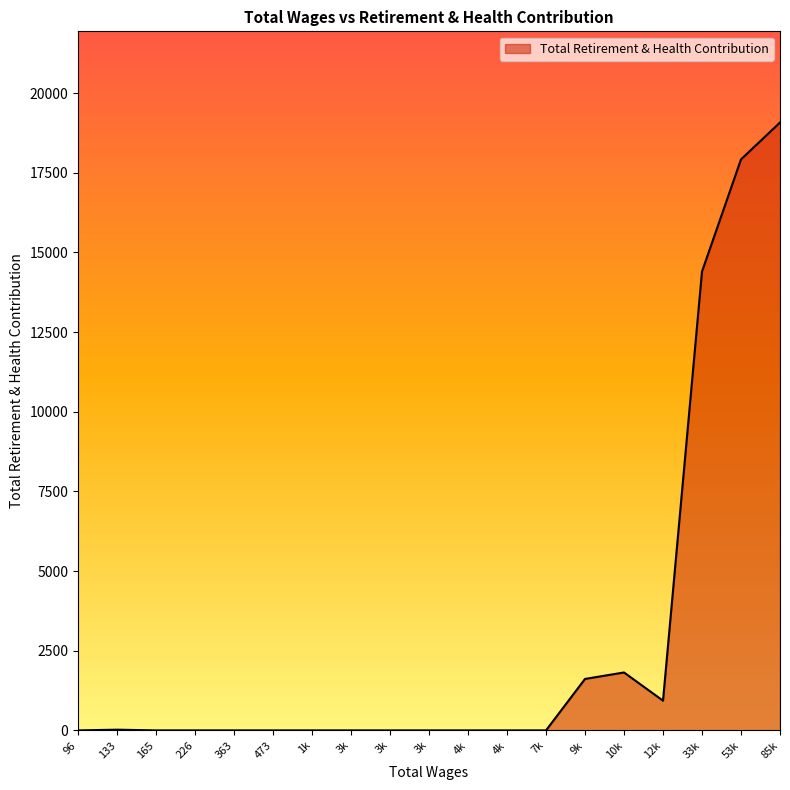

Rank the categories by value from highest to lowest.

85169.0, 53789.0, 33987.0, 10620.0, 9488.0, 12958.0, 133.0, 7720.0, 4603.0, 4332.0, 3562.0, 3507.0, 3449.0, 1853.0, 473.0, 363.0, 226.0, 165.0, 96.0